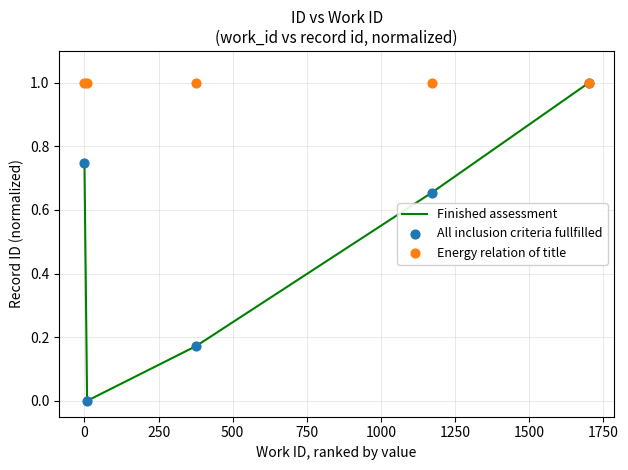

Which series has the largest total across all categories?

Energy relation of title